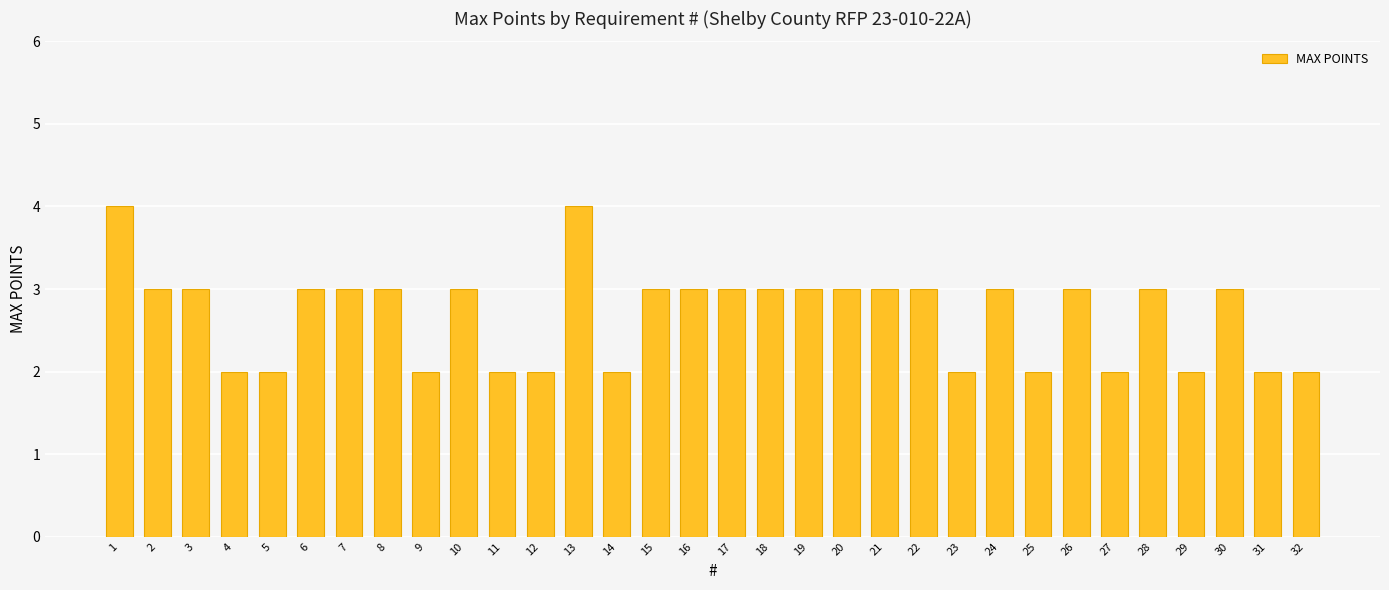

Reading left to right, extract all data points from this chart.

4	3	3	2	2	3	3	3	2	3	2	2	4	2	3	3	3	3	3	3	3	3	2	3	2	3	2	3	2	3	2	2